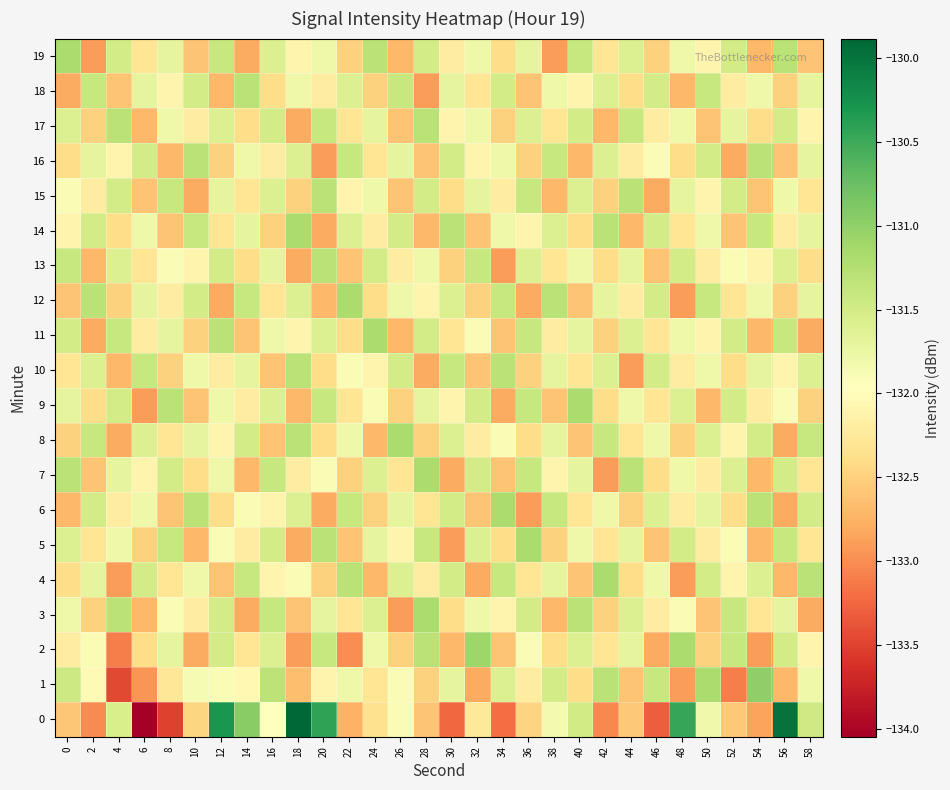

Which has a higher value, 50 or 52?

50